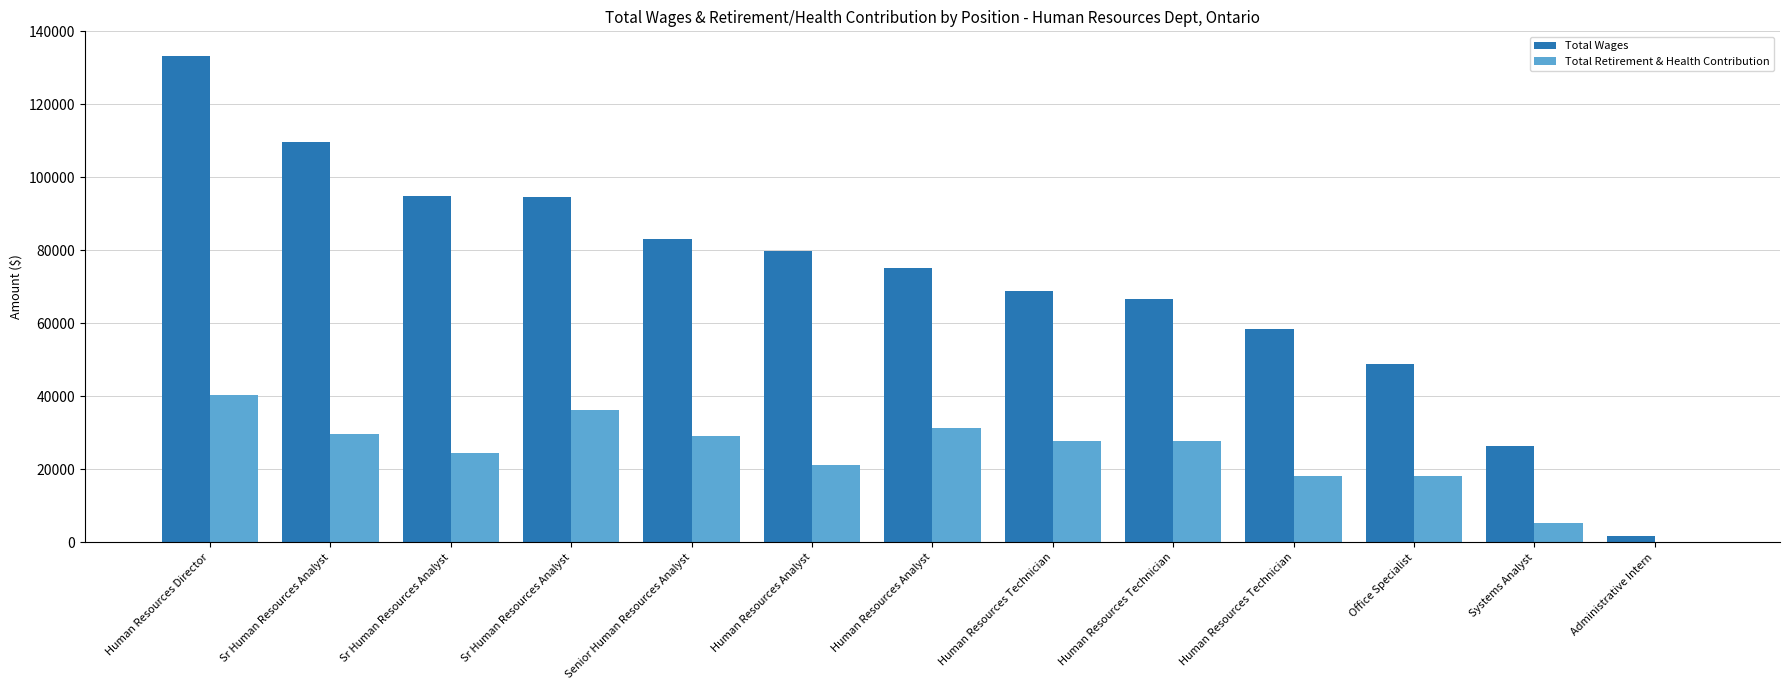

What is the total value across all series at Human Resources Technician?

96590